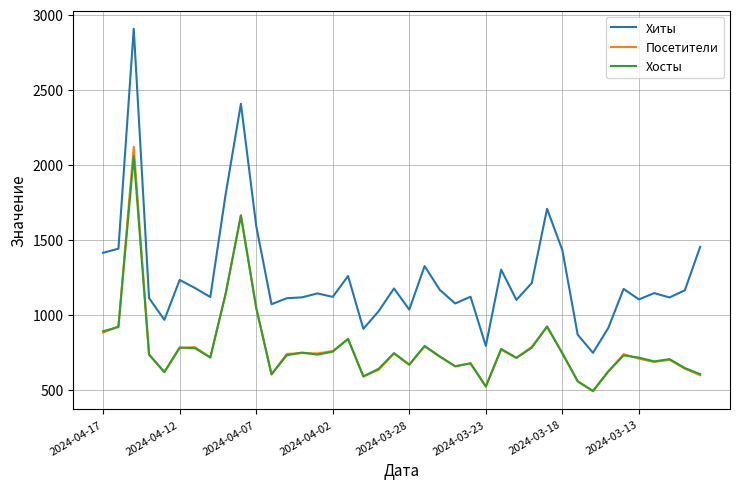

Which series has the largest total across all categories?

Хиты